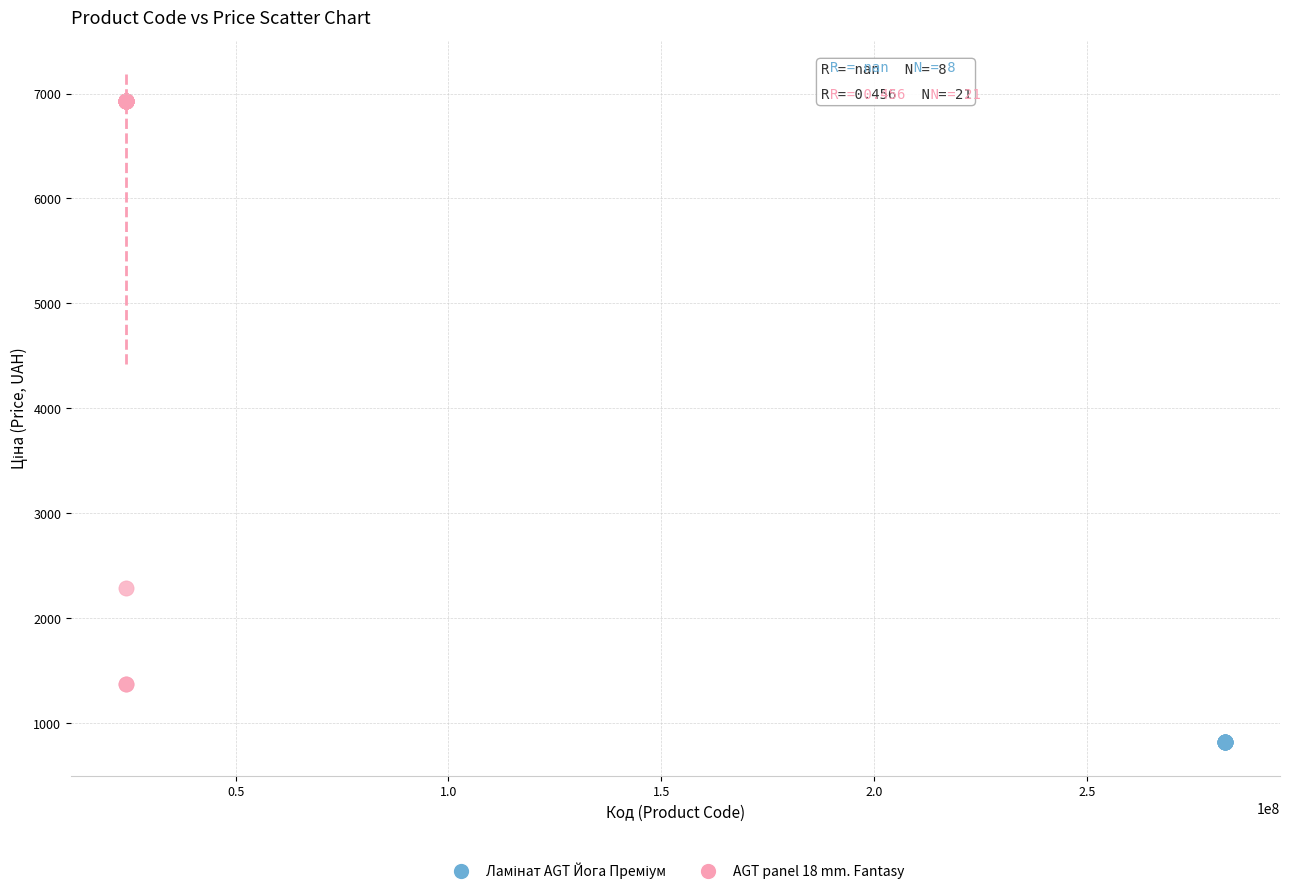

Which series reaches the maximum Y coordinate?

AGT panel 18 mm. Fantasy